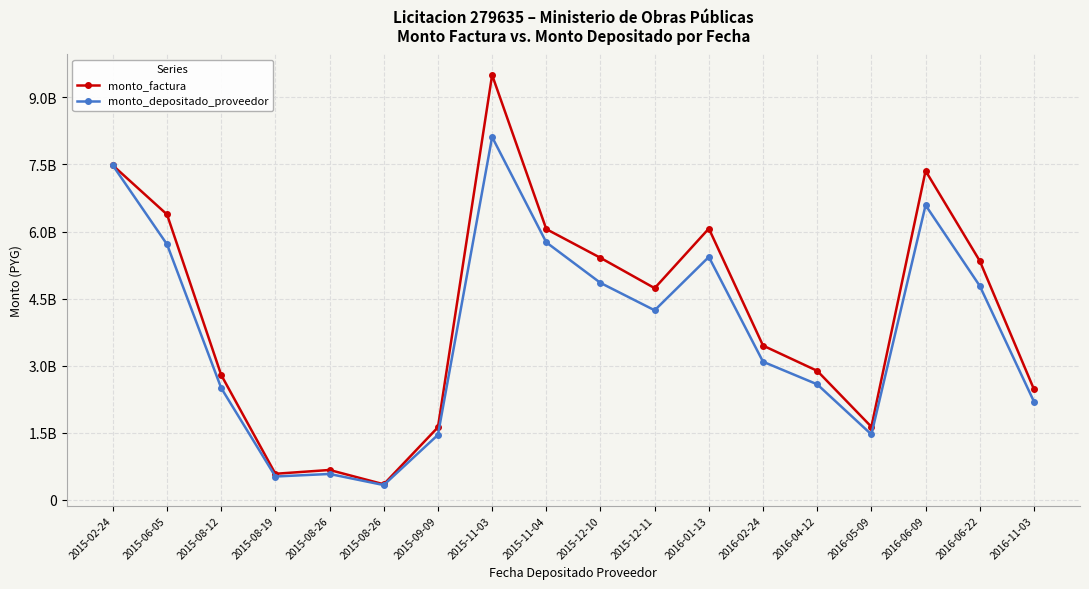

What is the sum of the monto_factura values at 2015-08-26 and 2015-09-09?

2291811009